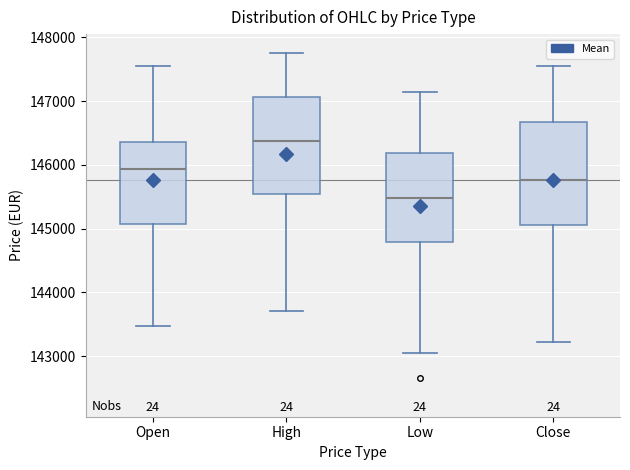

Reading left to right, read every box against the y-axis: the position of its median line, the range the box covers, and the ends of its whiskers. The values are not printed on the chart, so give them approximately, as read against the axis.

Open: median 145900, box 145100 to 146400, whiskers 143500 to 147600
High: median 146400, box 145500 to 147100, whiskers 143700 to 147800
Low: median 145500, box 144800 to 146200, whiskers 143000 to 147100
Close: median 145800, box 145100 to 146700, whiskers 143200 to 147500